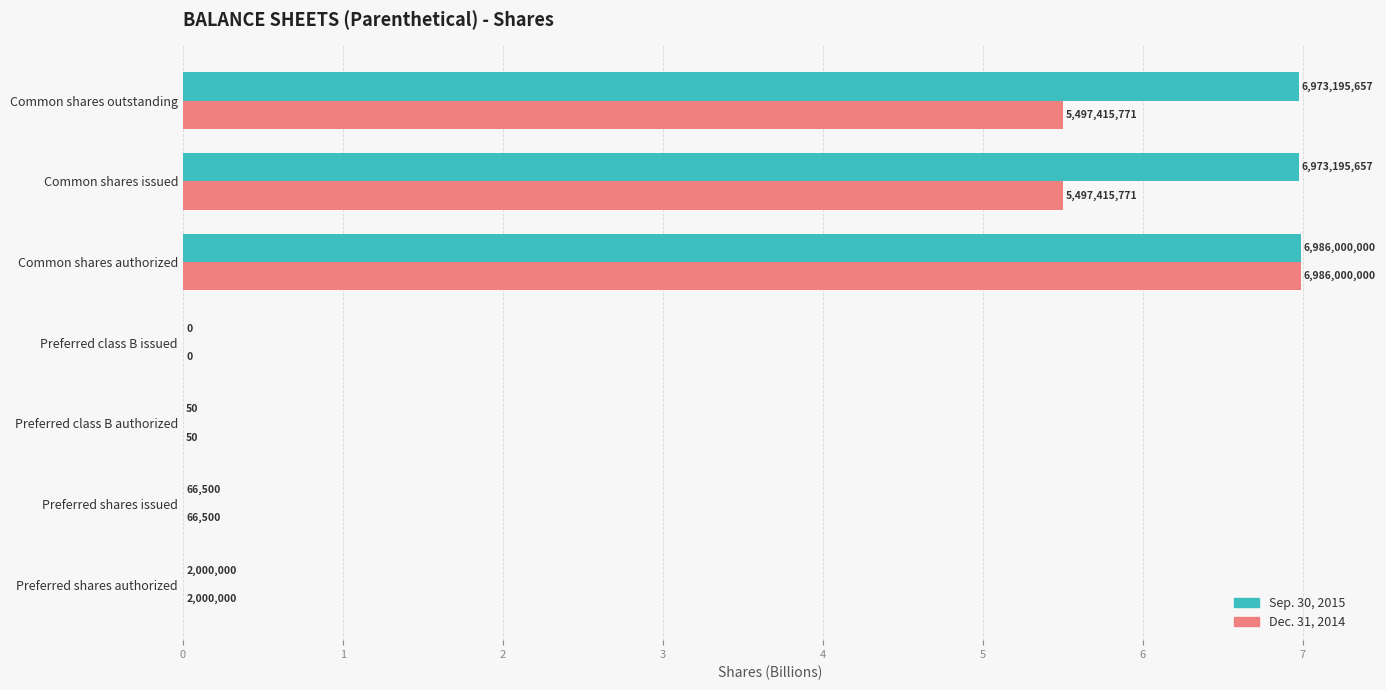

Reading left to right, transcribe all the data shown in this chart.

Sep. 30, 2015: 0.0	0.0	0.0	0.0	7.0	7.0	7.0
Dec. 31, 2014: 0.0	0.0	0.0	0.0	7.0	5.5	5.5